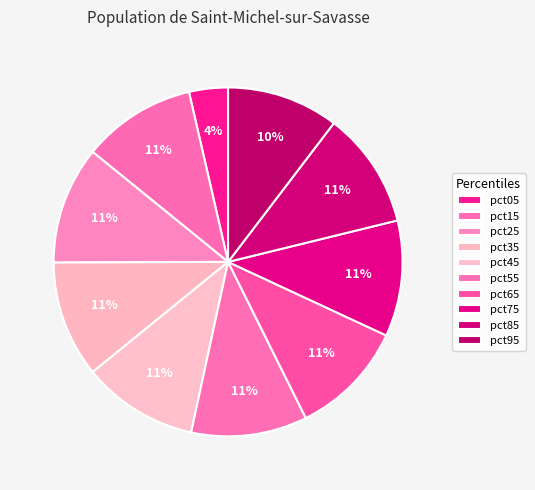

How many slices are in this pie chart?

10